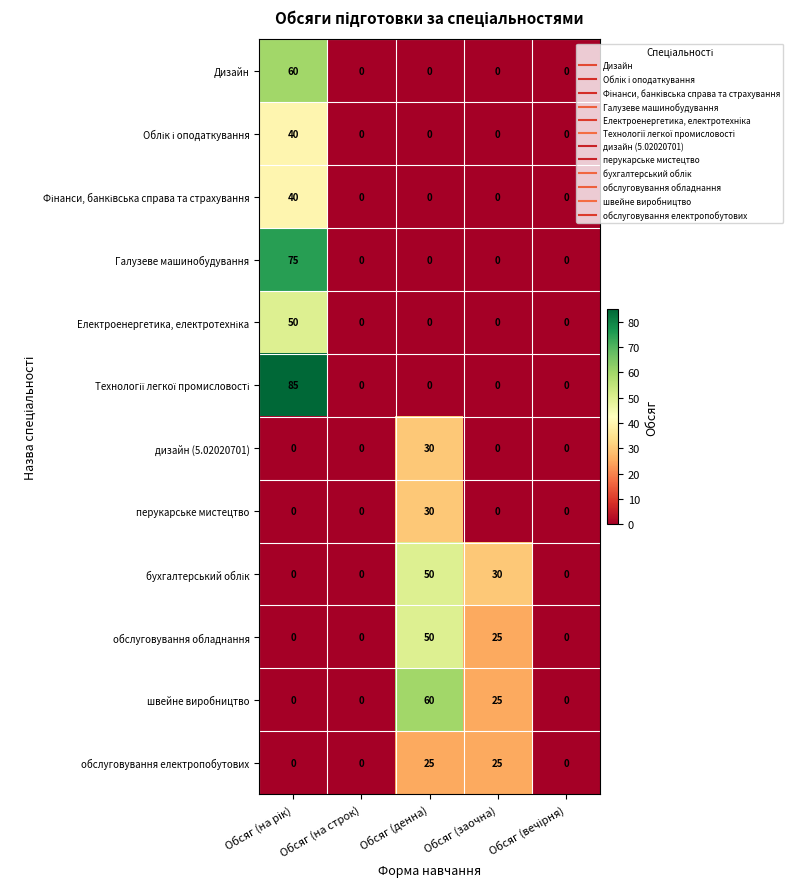

What is the sum of all швейне виробництво values?

85